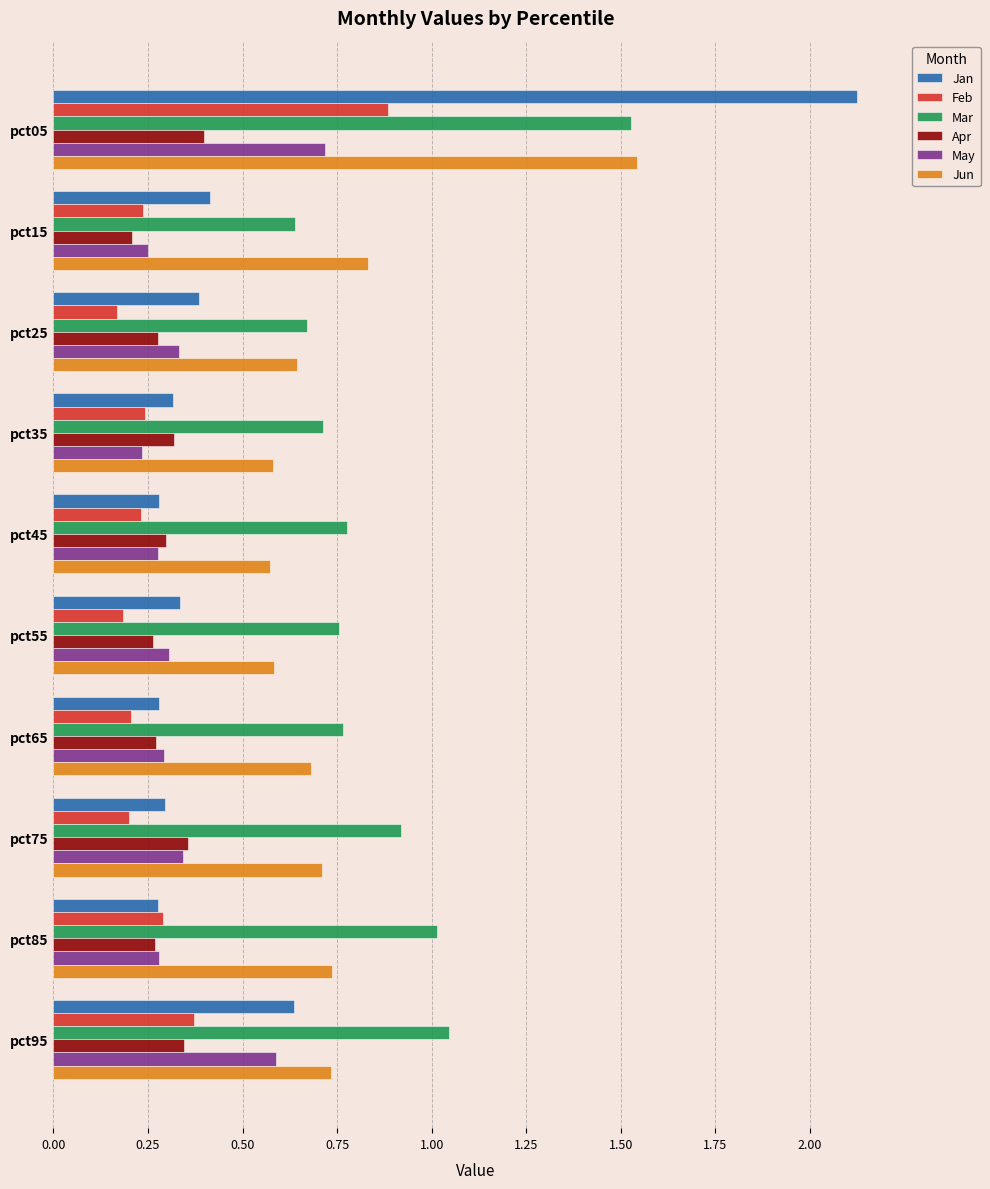

Where is Apr nearest to the value 0?

pct15